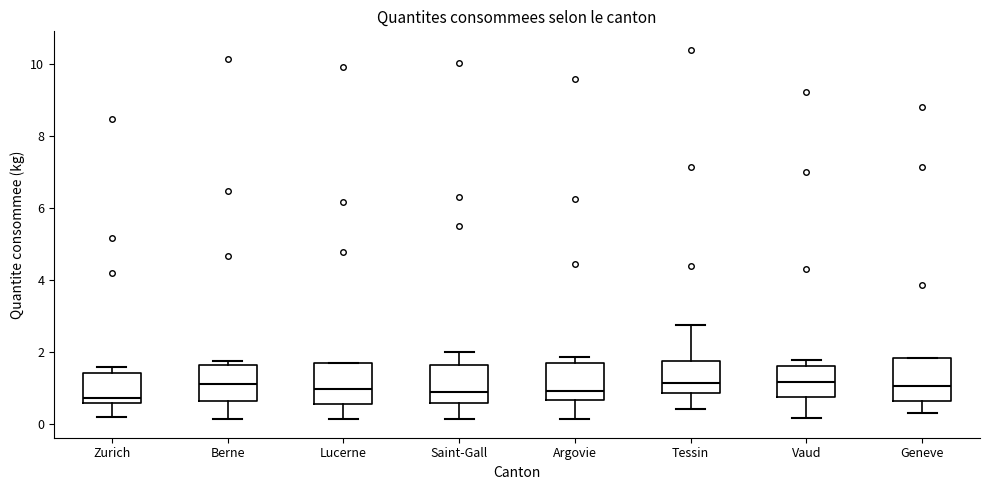

Where is the upper edge of the box for Lucerne on the y-axis? The values are not printed on the chart, so give them approximately, as read against the axis.

1.8